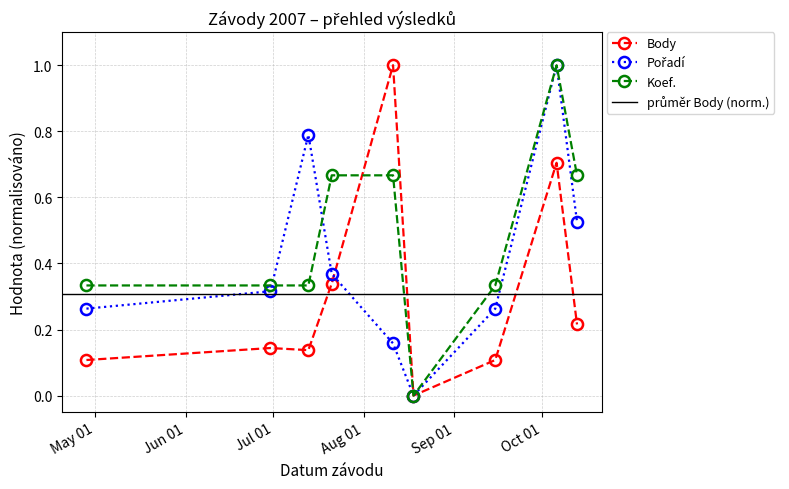

At 2007-10-13, list the series in order from smallest to largest.

Body, Pořadí, Koef.